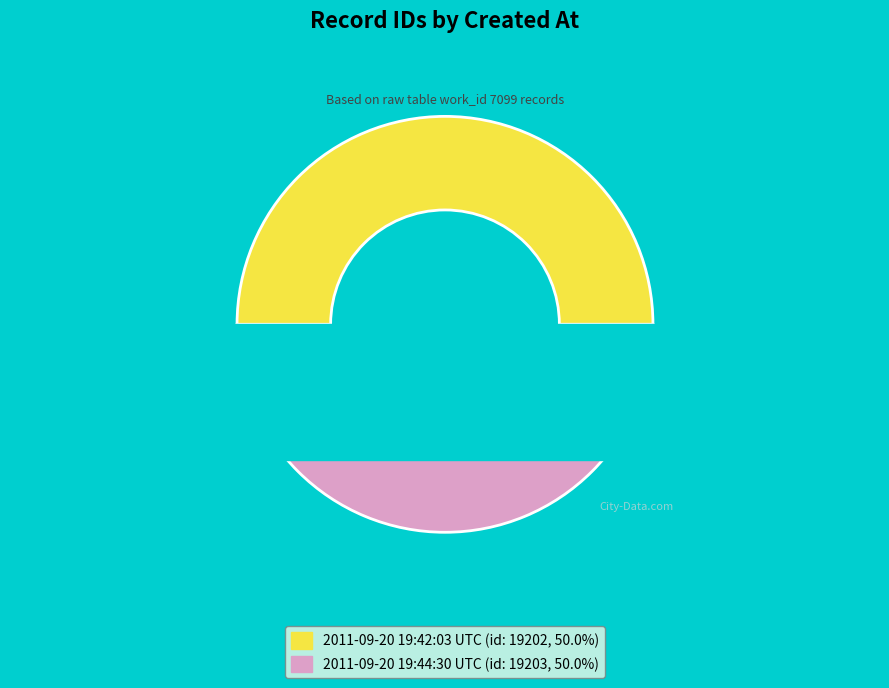

What is the majority slice?

2011-09-20 19:44:30 UTC